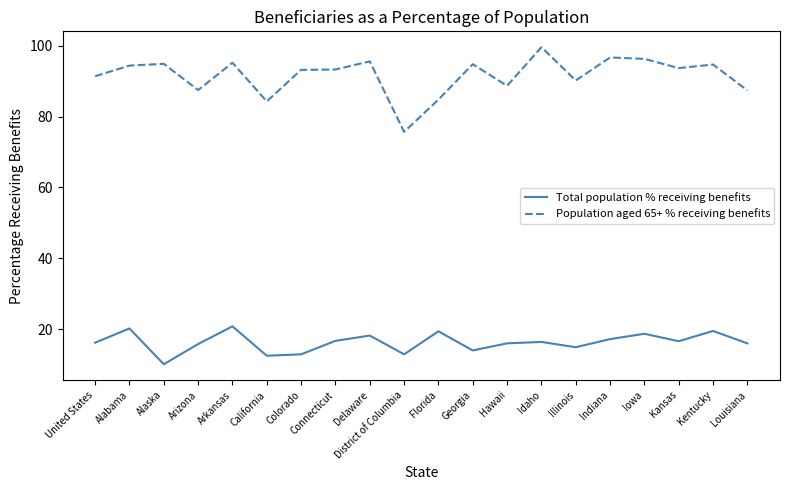

What is the lowest value of the Total population % receiving benefits series?

10.1